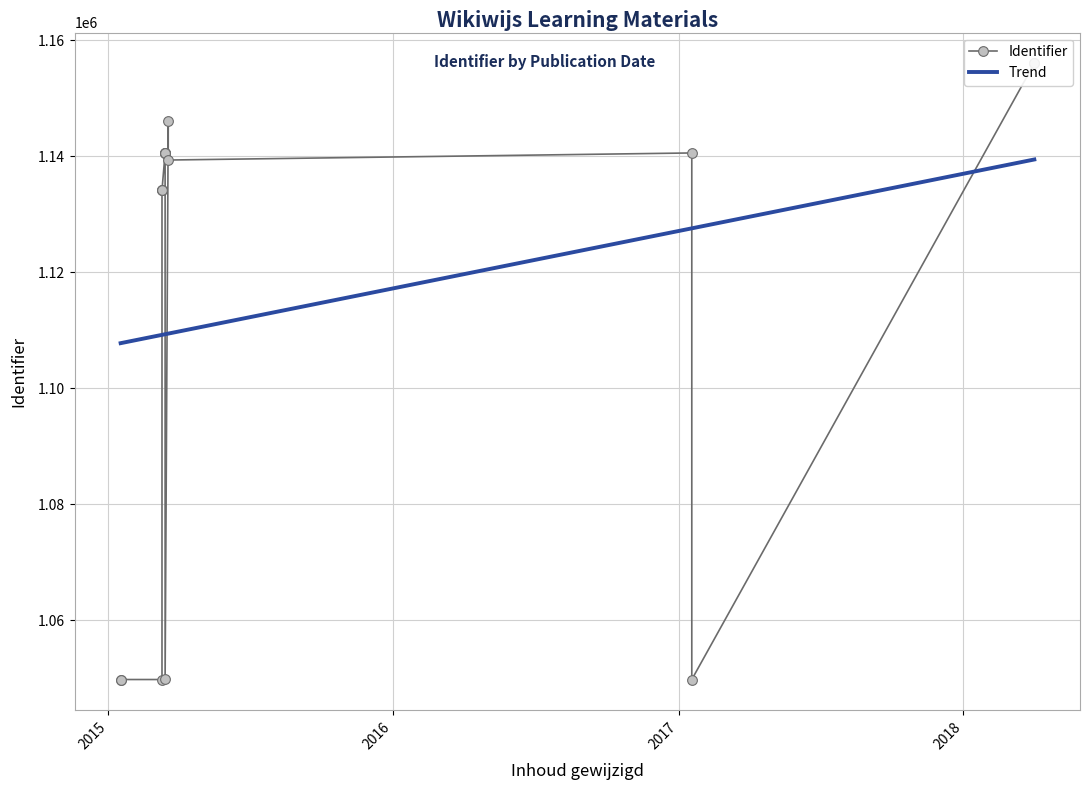

True or false: Identifier and Trend cross at least once.

True